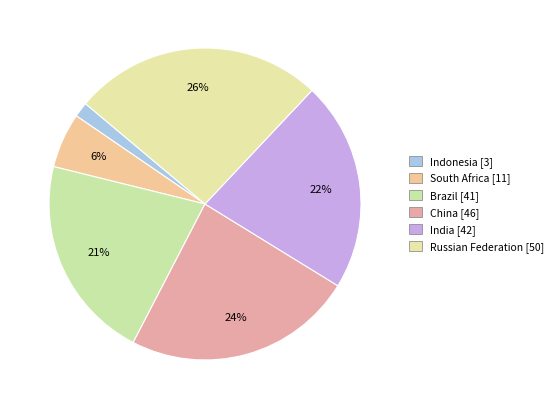

Which has a higher value, Indonesia or Brazil?

Brazil